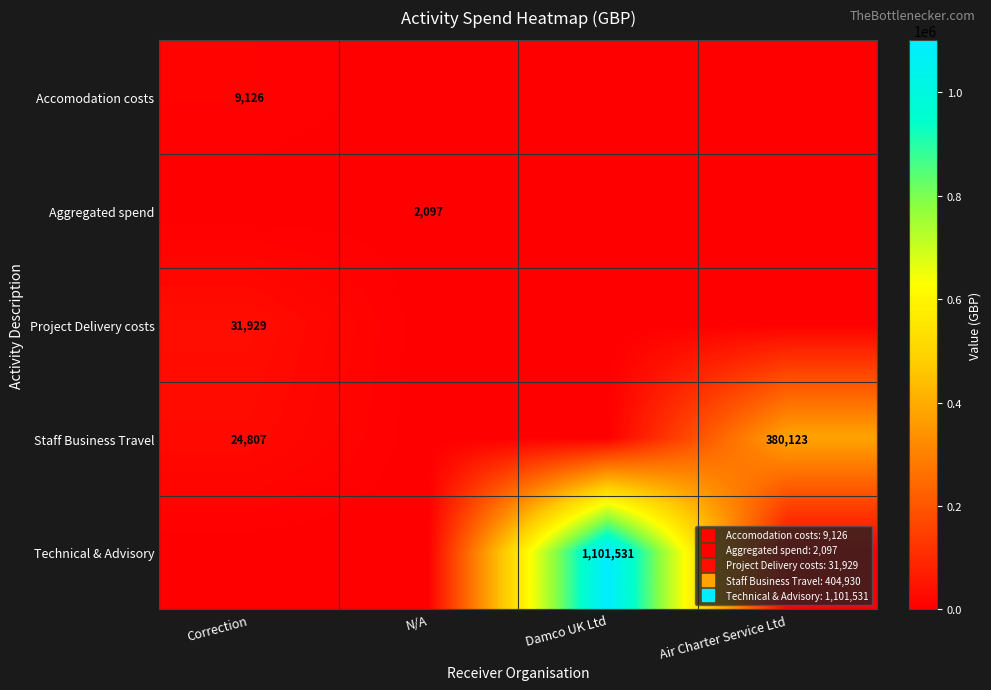

Between Air Charter Service Ltd and N/A, which is larger?

Air Charter Service Ltd